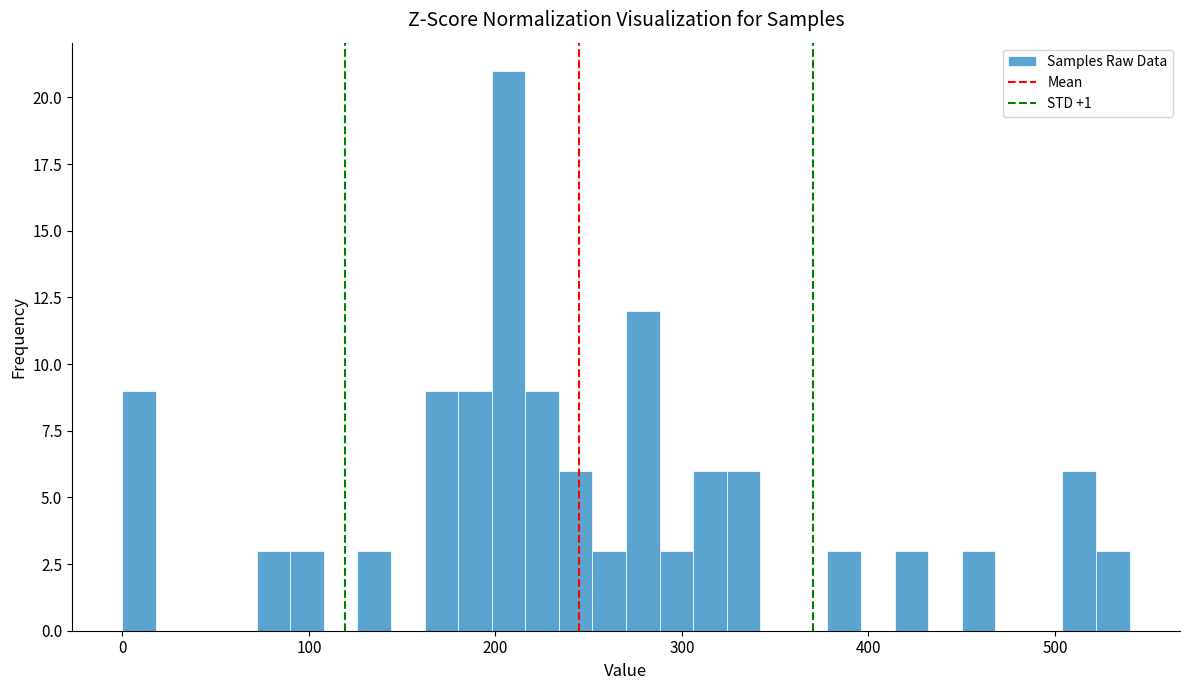

Read against the x-axis, roughly where is the centre of the tallest bar?

210